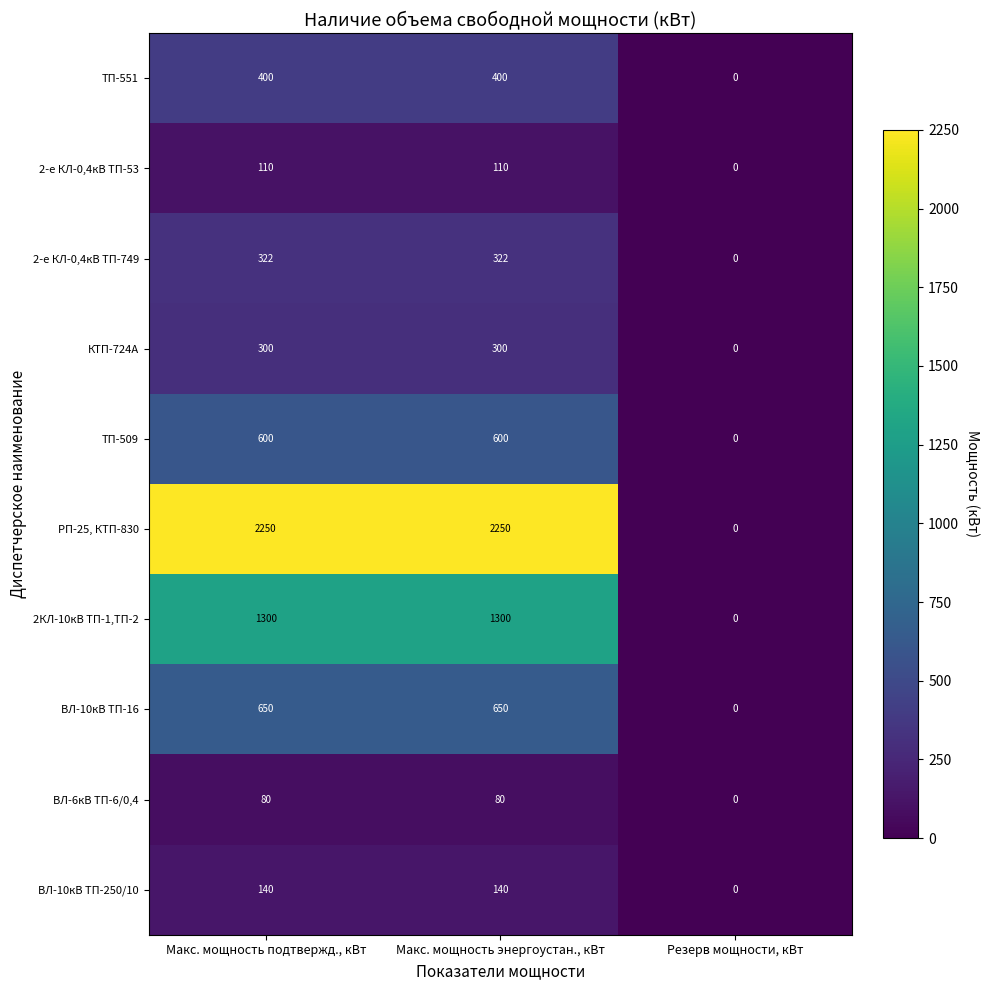

Reading left to right, extract all data points from this chart.

ТП-551: Макс. мощность подтвержд., кВт=400	Макс. мощность энергоустан., кВт=400	Резерв мощности, кВт=0
2-е КЛ-0,4кВ ТП-53: Макс. мощность подтвержд., кВт=110	Макс. мощность энергоустан., кВт=110	Резерв мощности, кВт=0
2-е КЛ-0,4кВ ТП-749: Макс. мощность подтвержд., кВт=322	Макс. мощность энергоустан., кВт=322	Резерв мощности, кВт=0
КТП-724А: Макс. мощность подтвержд., кВт=300	Макс. мощность энергоустан., кВт=300	Резерв мощности, кВт=0
ТП-509: Макс. мощность подтвержд., кВт=600	Макс. мощность энергоустан., кВт=600	Резерв мощности, кВт=0
РП-25, КТП-830: Макс. мощность подтвержд., кВт=2250	Макс. мощность энергоустан., кВт=2250	Резерв мощности, кВт=0
2КЛ-10кВ ТП-1,ТП-2: Макс. мощность подтвержд., кВт=1300	Макс. мощность энергоустан., кВт=1300	Резерв мощности, кВт=0
ВЛ-10кВ ТП-16: Макс. мощность подтвержд., кВт=650	Макс. мощность энергоустан., кВт=650	Резерв мощности, кВт=0
ВЛ-6кВ ТП-6/0,4: Макс. мощность подтвержд., кВт=80	Макс. мощность энергоустан., кВт=80	Резерв мощности, кВт=0
ВЛ-10кВ ТП-250/10: Макс. мощность подтвержд., кВт=140	Макс. мощность энергоустан., кВт=140	Резерв мощности, кВт=0